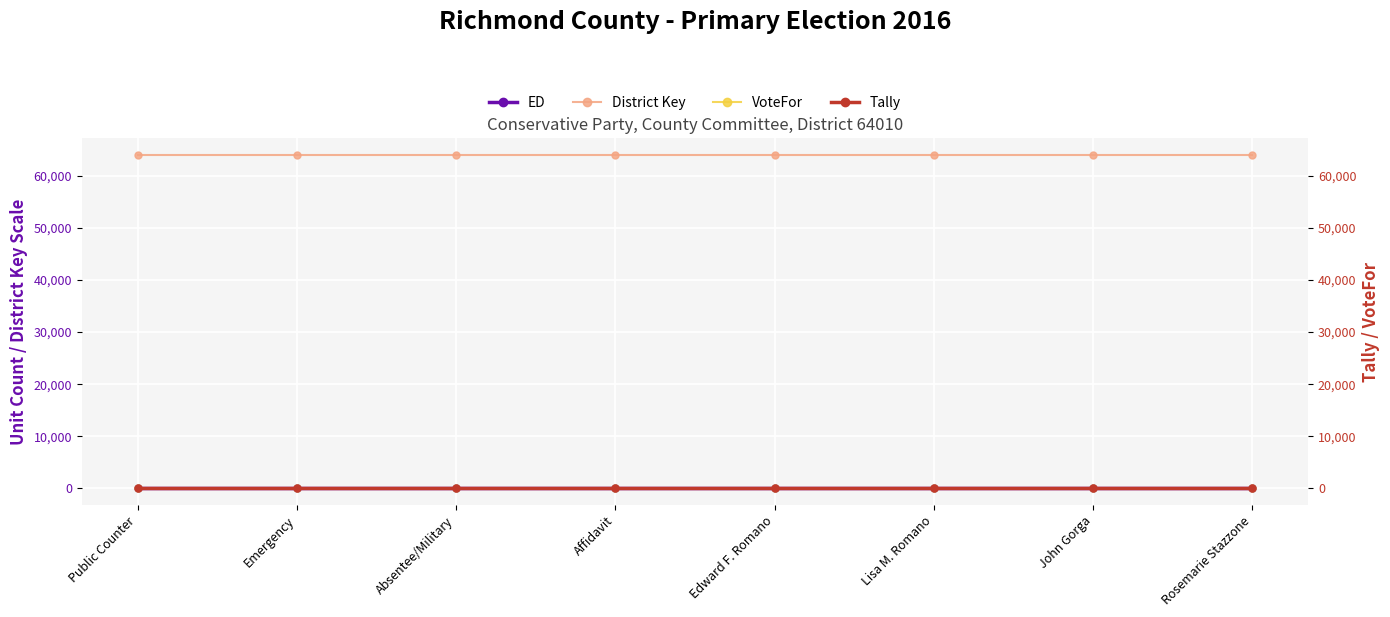

List the labels in order of ED value, smallest first.

Public Counter, Emergency, Absentee/Military, Affidavit, Edward F. Romano, Lisa M. Romano, John Gorga, Rosemarie Stazzone